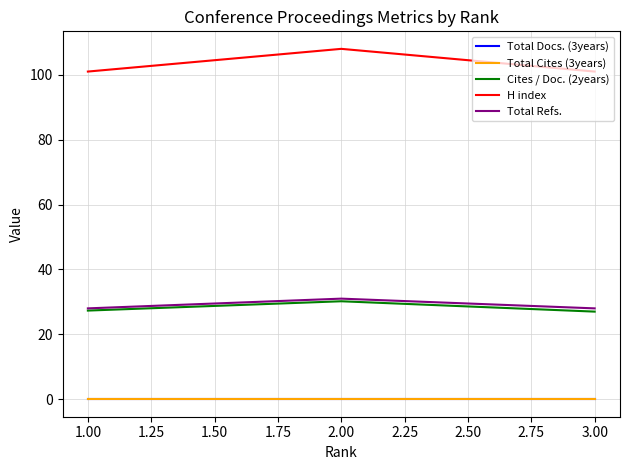

Reading left to right, list all the values displayed in this chart.

Total Docs. (3years): 0.0	0.0	0.0
Total Cites (3years): 0.0	0.0	0.0
Cites / Doc. (2years): 27.0	30.2	27.3
H index: 101.0	108.0	101.0
Total Refs.: 28.0	31.0	28.0